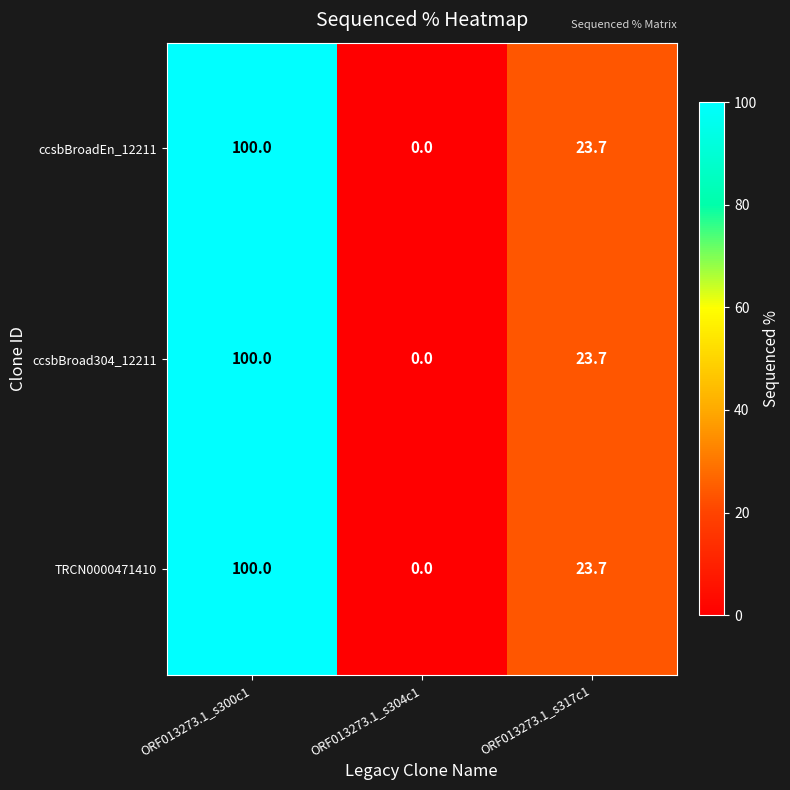

The ccsbBroadEn_12211 series shows 25.7 at ORF013273.1_s300c1. True or false?

False